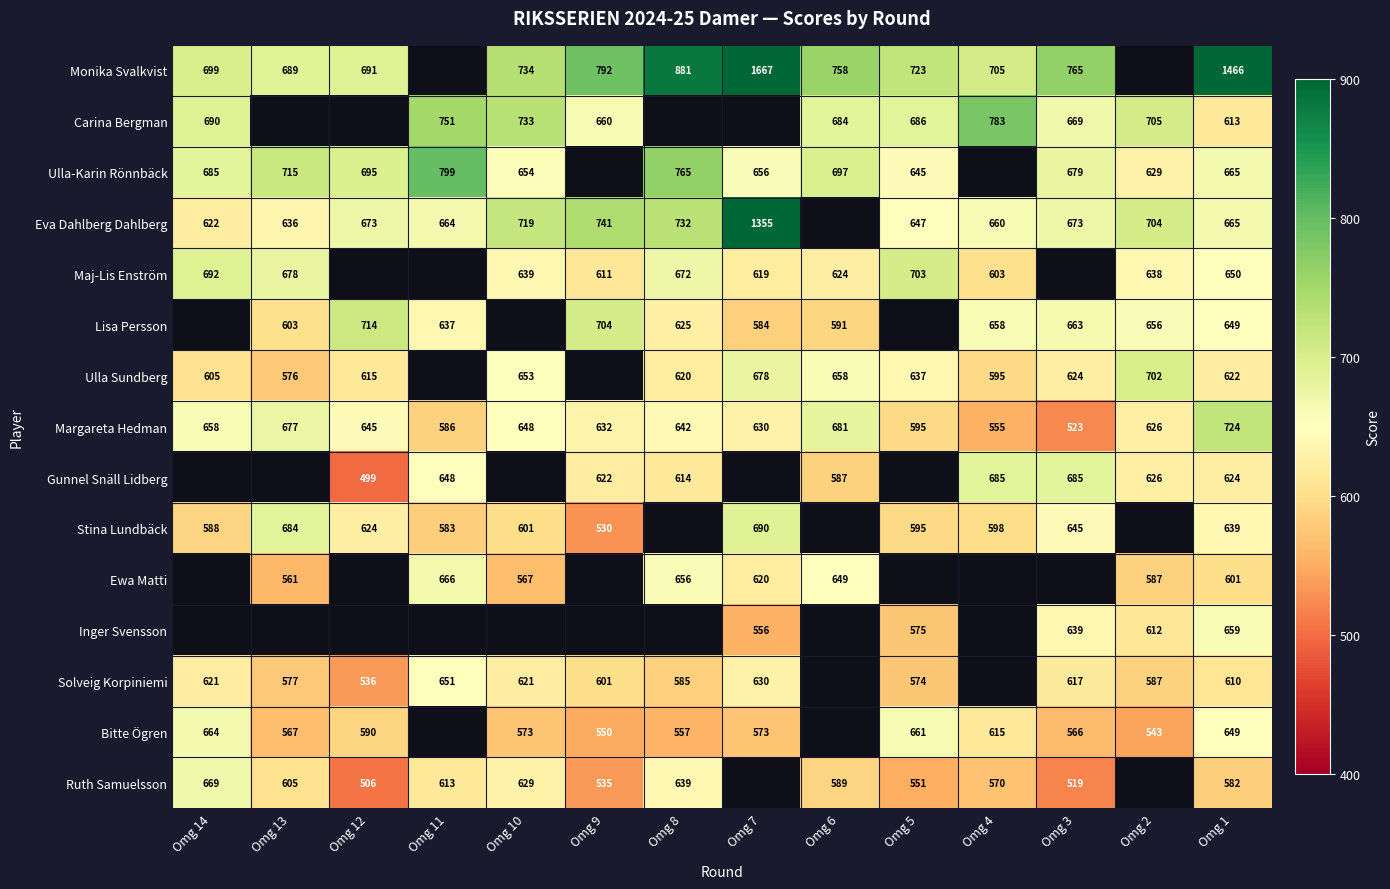

What is the greatest value displayed?

1667.0